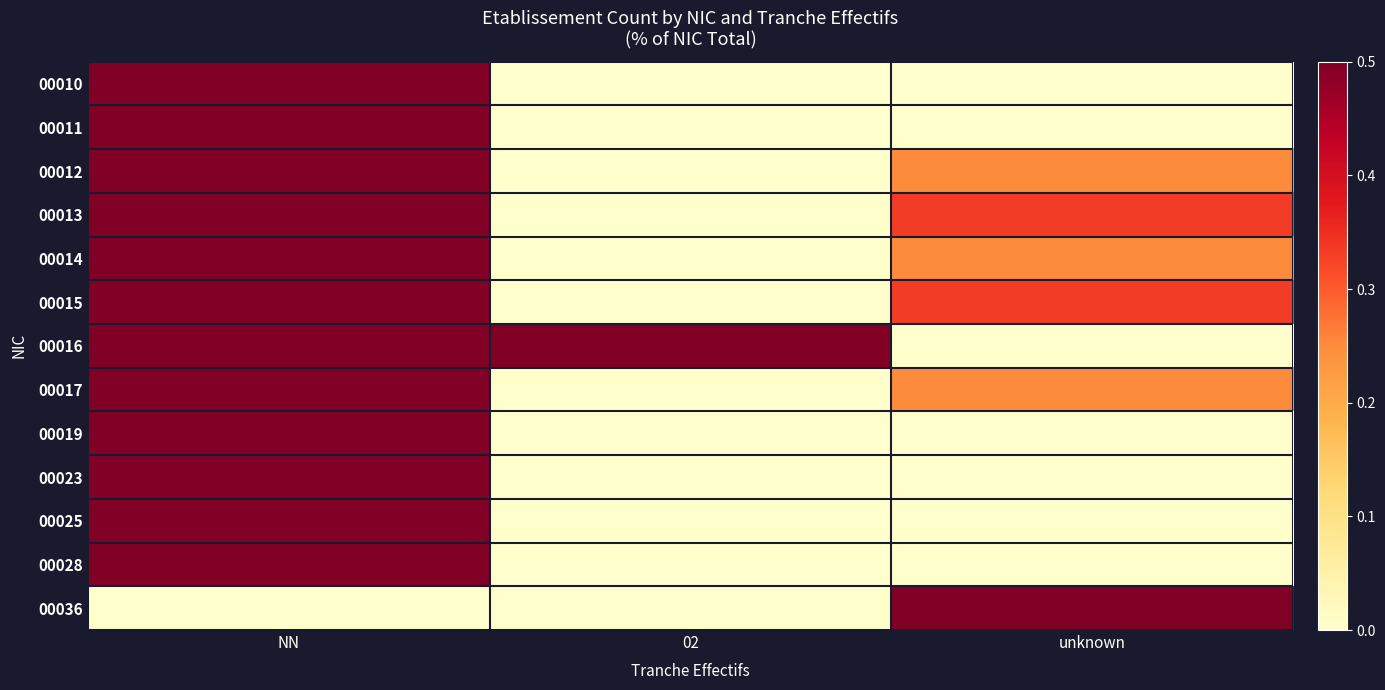

At how many categories does at least one series exceed 0?

3